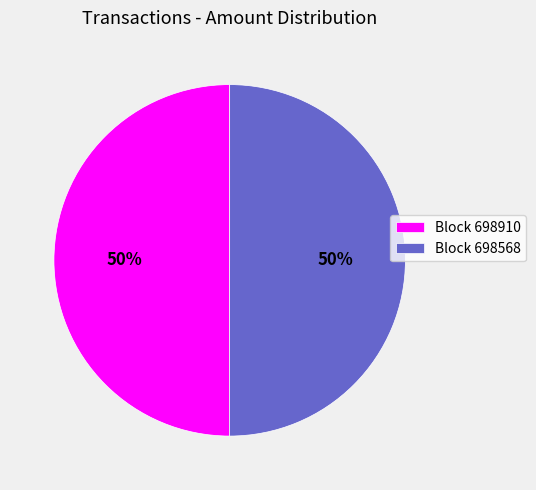

Combined, do Block 698568 and Block 698910 account for over 50%?

Yes